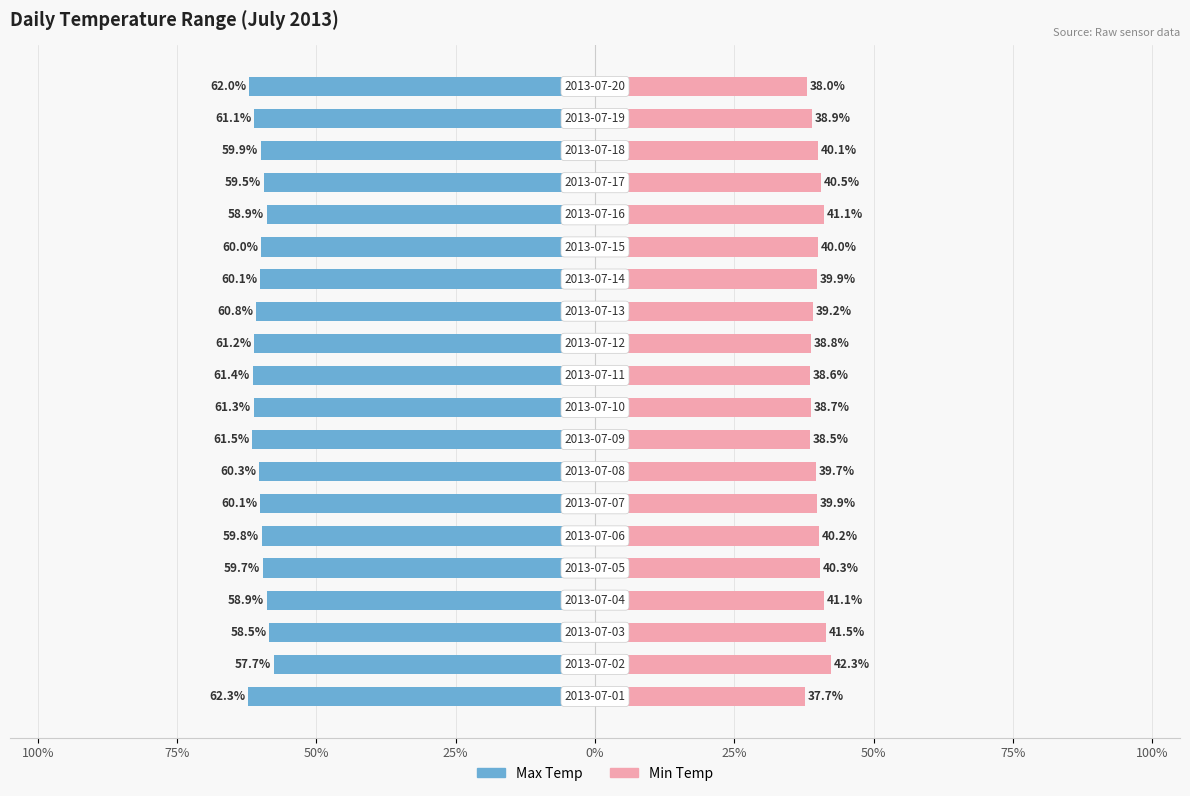

Is it true that Max Temp equals -101.8 at 25%?

False